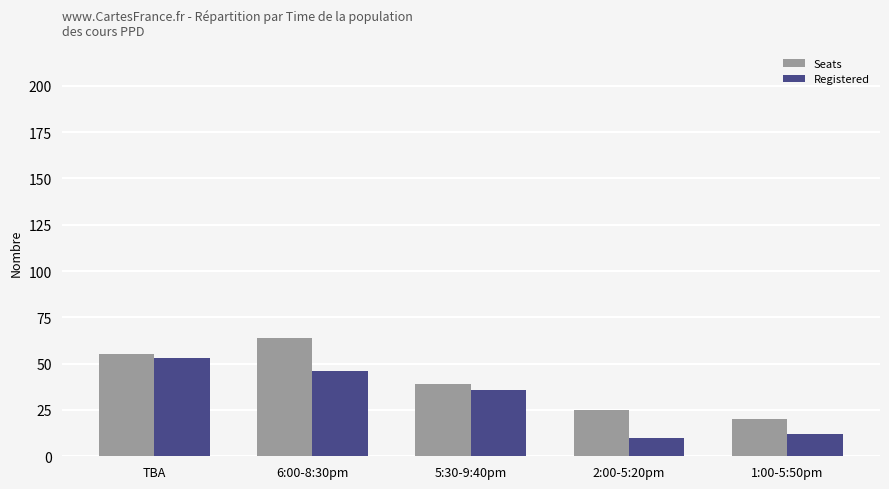

Between 6:00-8:30pm and 1:00-5:50pm, which series saw the biggest shift?

Seats